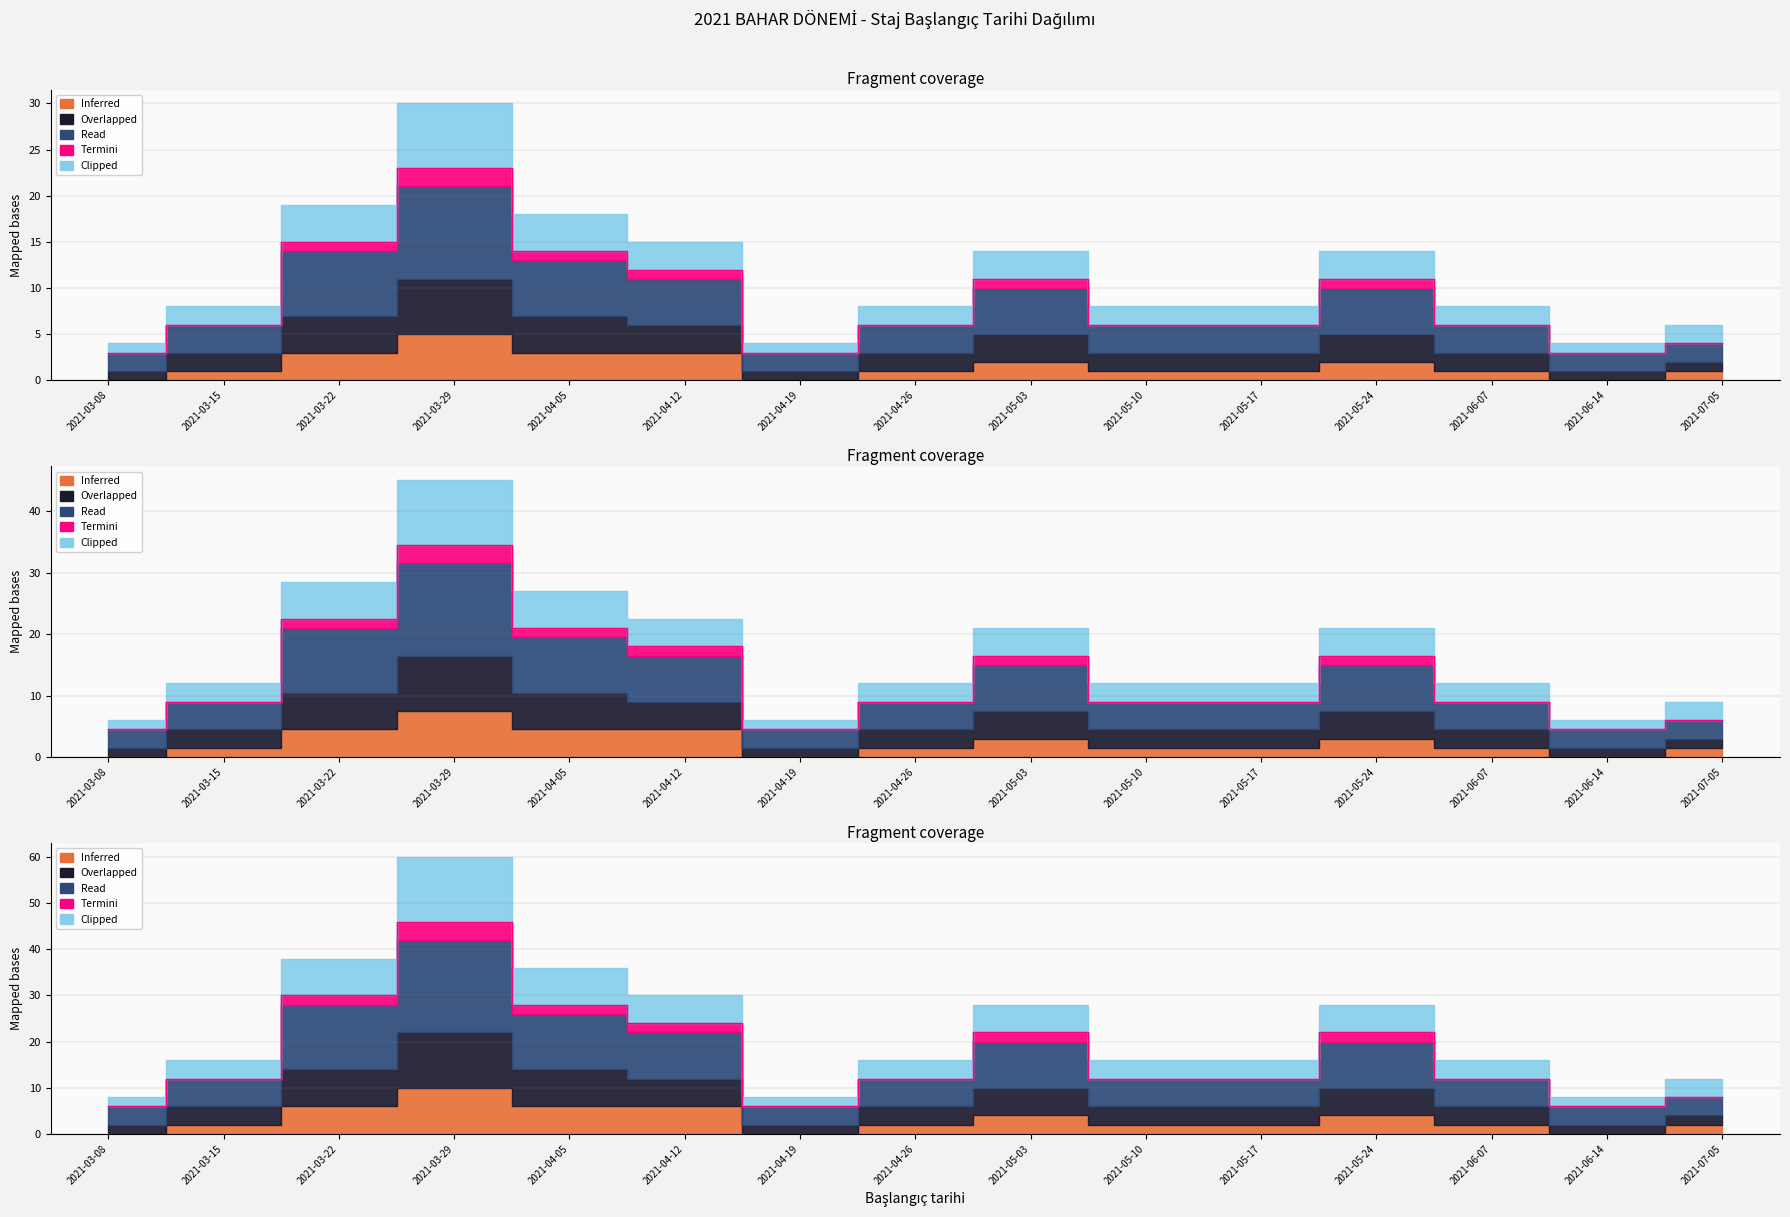

In Overlapped, how many points are higher than both neighbors (excluding endpoints)?

3